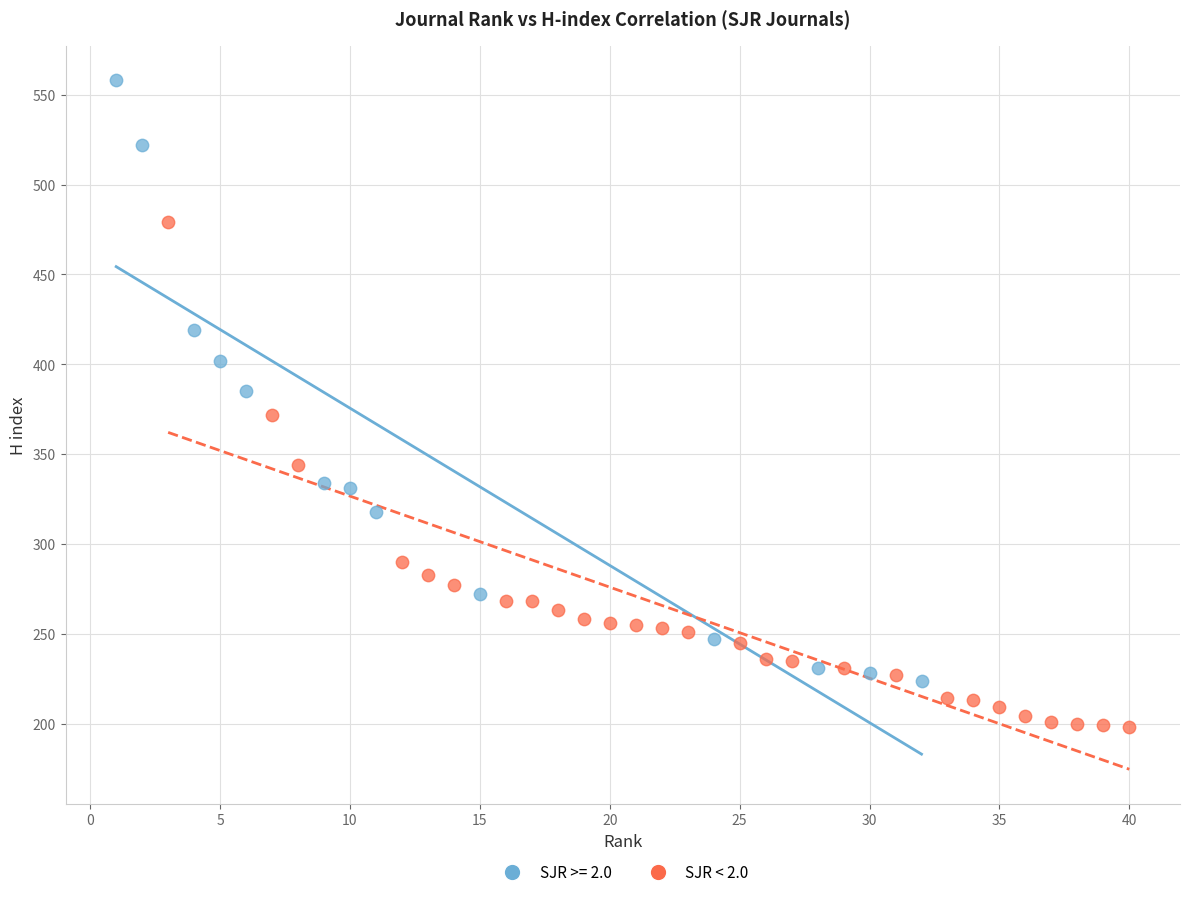

Which series reaches the maximum Y coordinate?

SJR >= 2.0